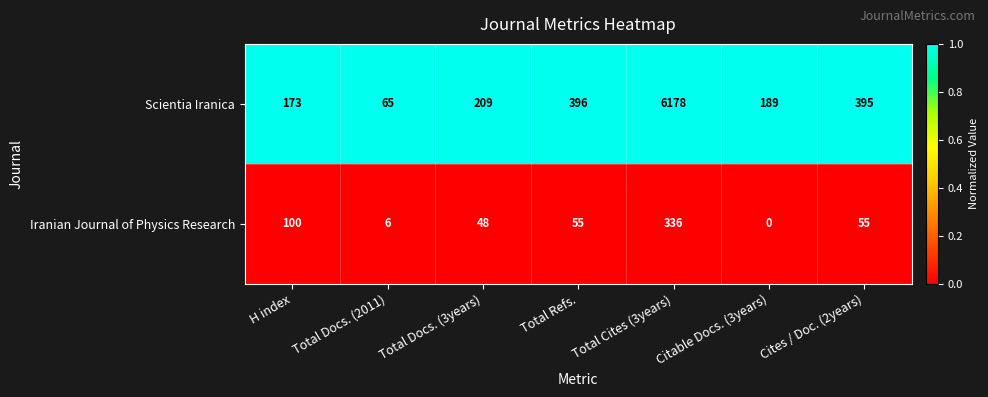

Rank the series at Total Docs. (2011) from highest to lowest value.

Scientia Iranica, Iranian Journal of Physics Research